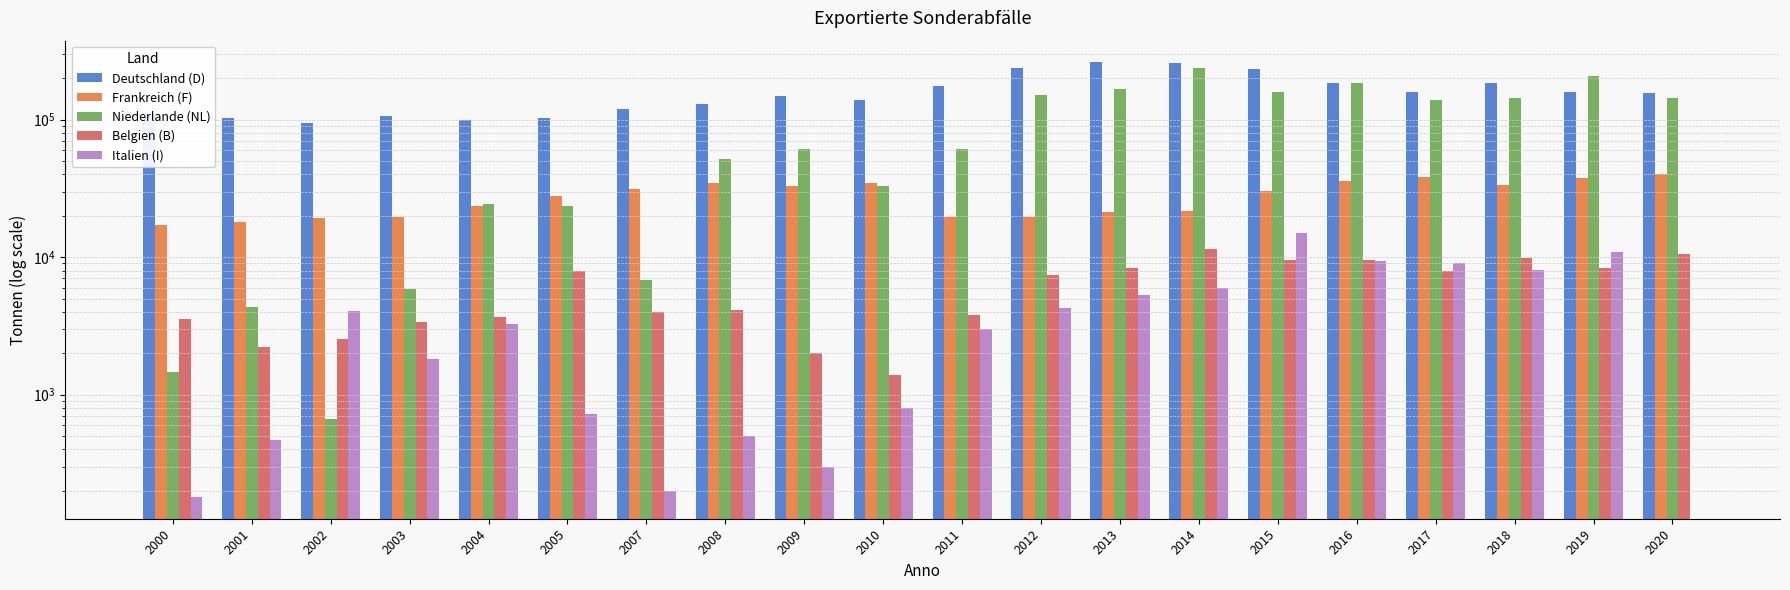

List the series in order of their peak value, lowest first.

Belgien (B), Italien (I), Frankreich (F), Niederlande (NL), Deutschland (D)